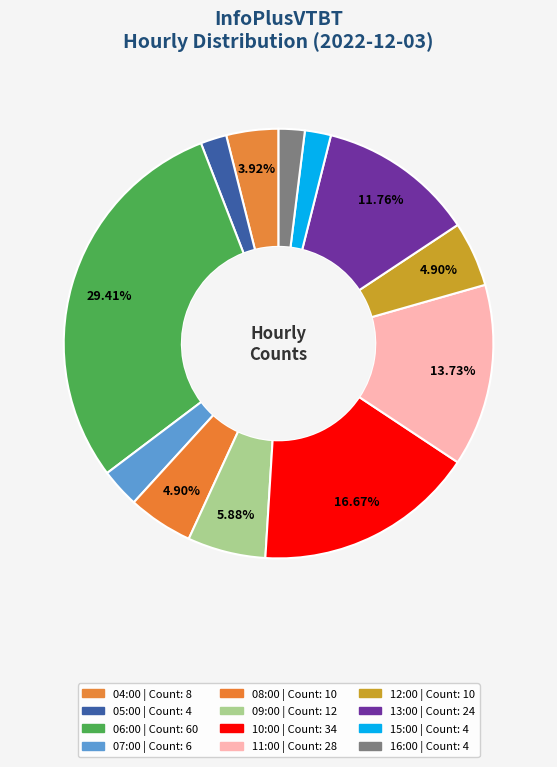

Between 07:00 and 09:00, which is larger?

09:00